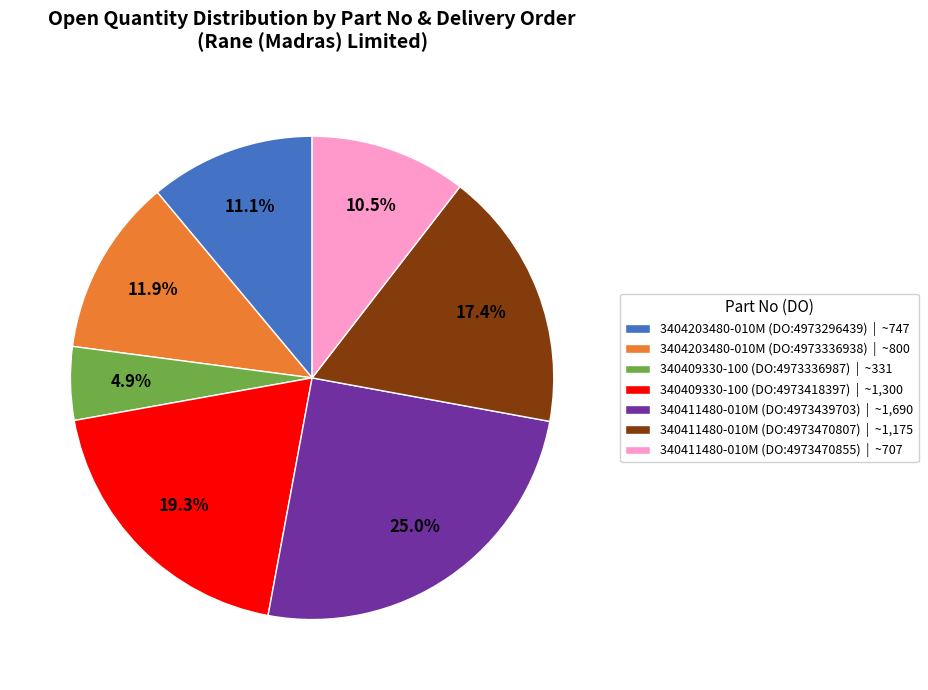

Does 340411480-010M (DO:4973470855) represent more than half of the total?

No